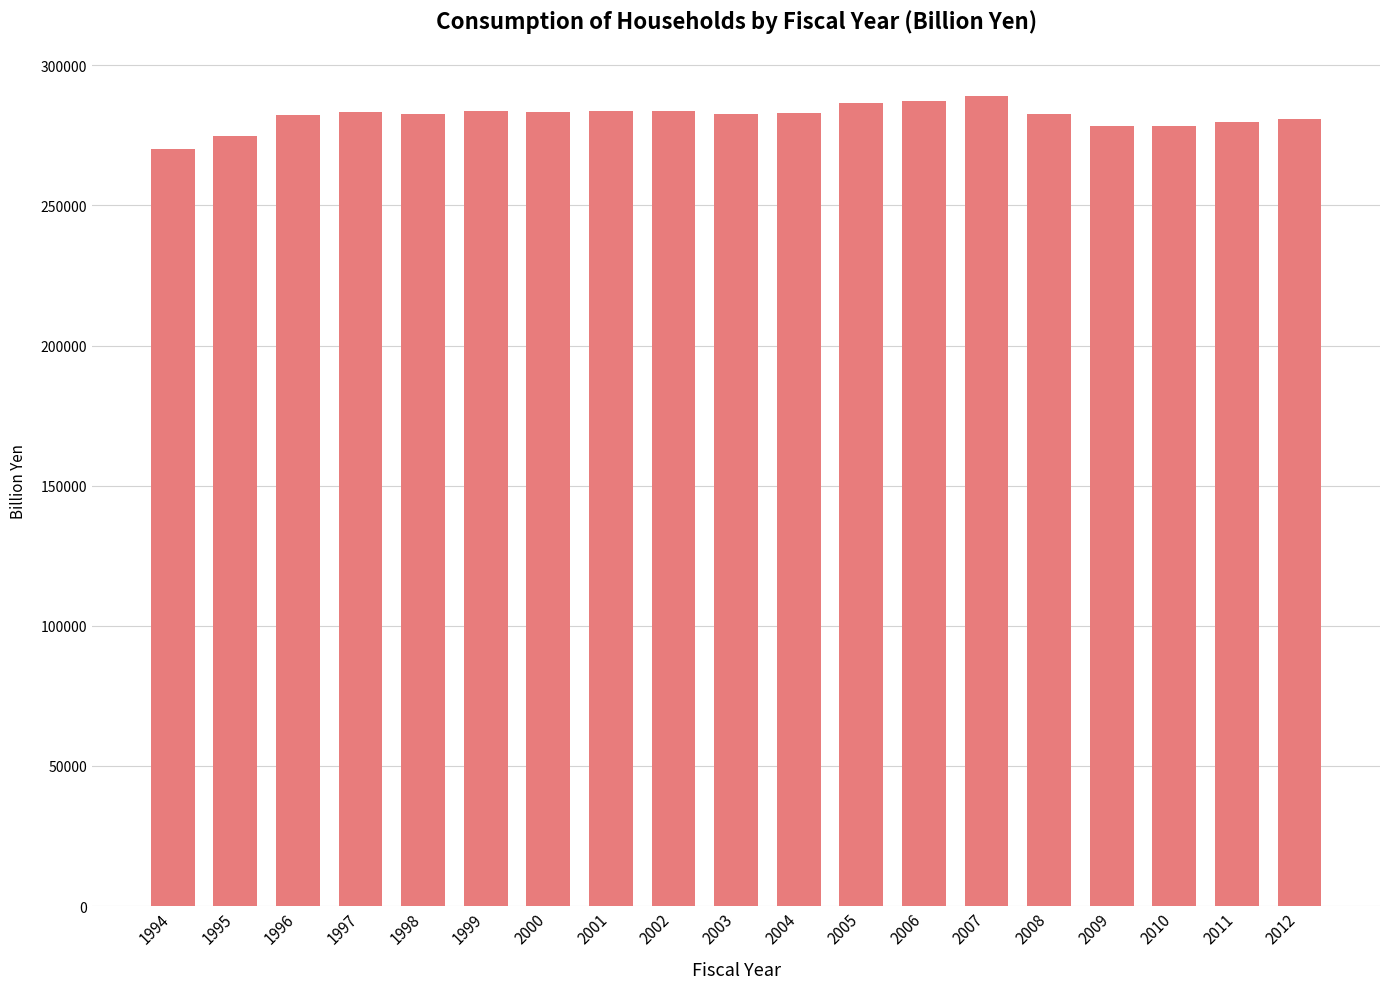

The chart shows a value of 279690.1 at 2011. True or false?

True